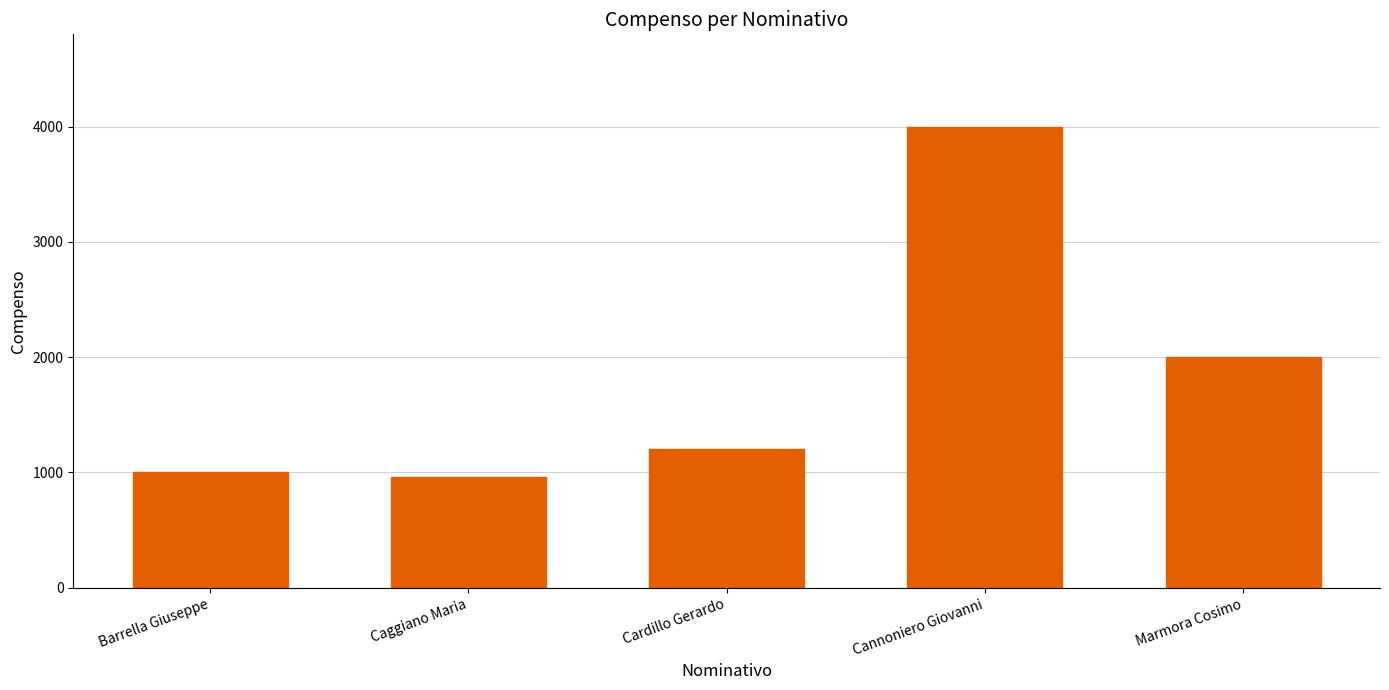

What is the label of the 5th bar from the left?

Marmora Cosimo